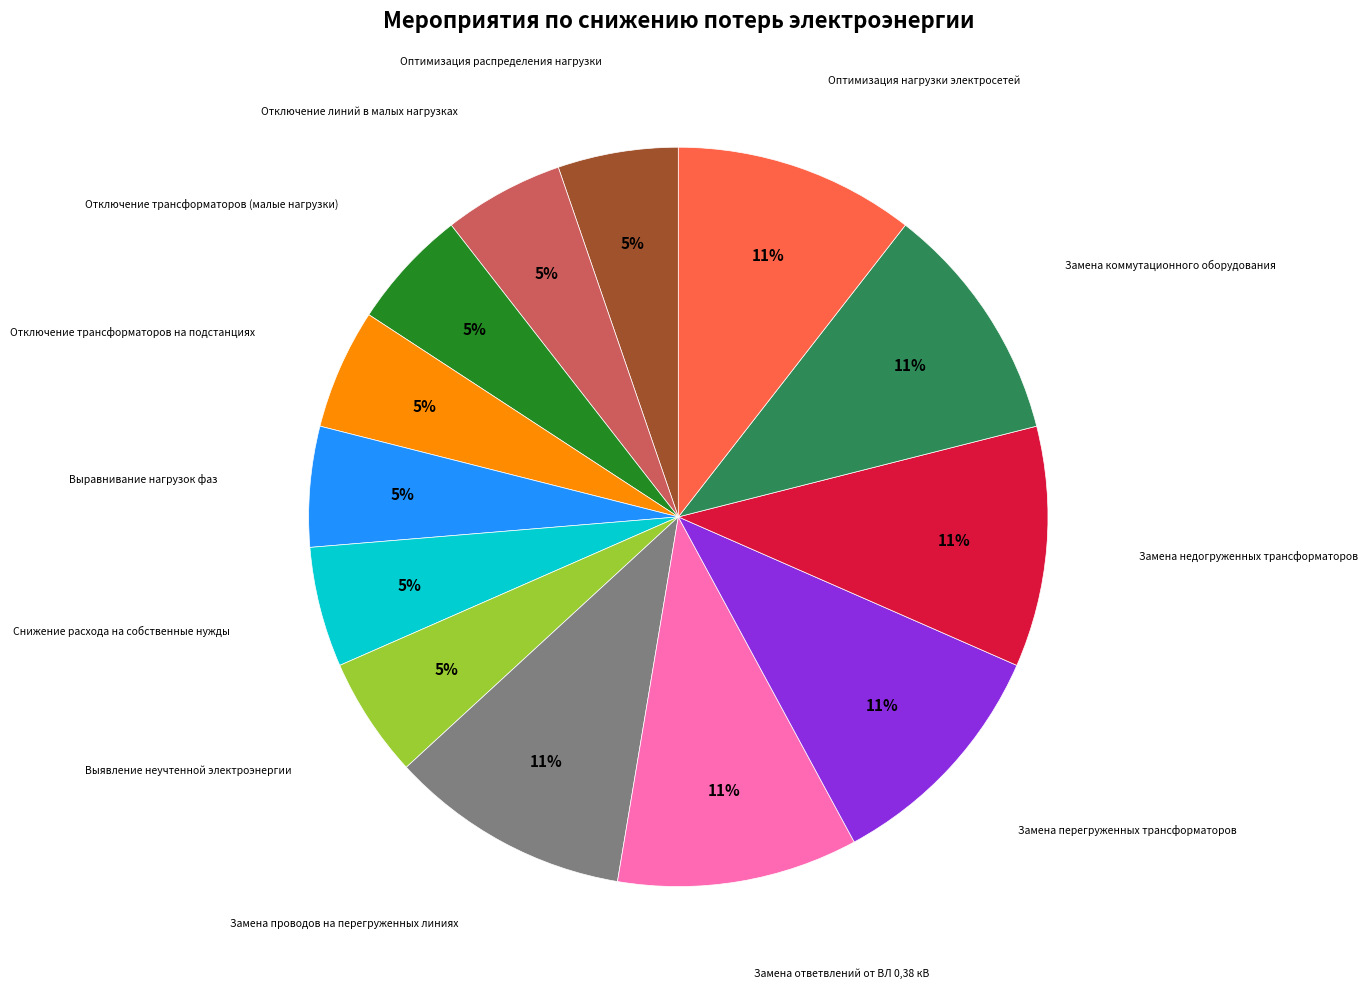

True or false: Выявление неучтенной электроэнергии accounts for 5% of the total.

True